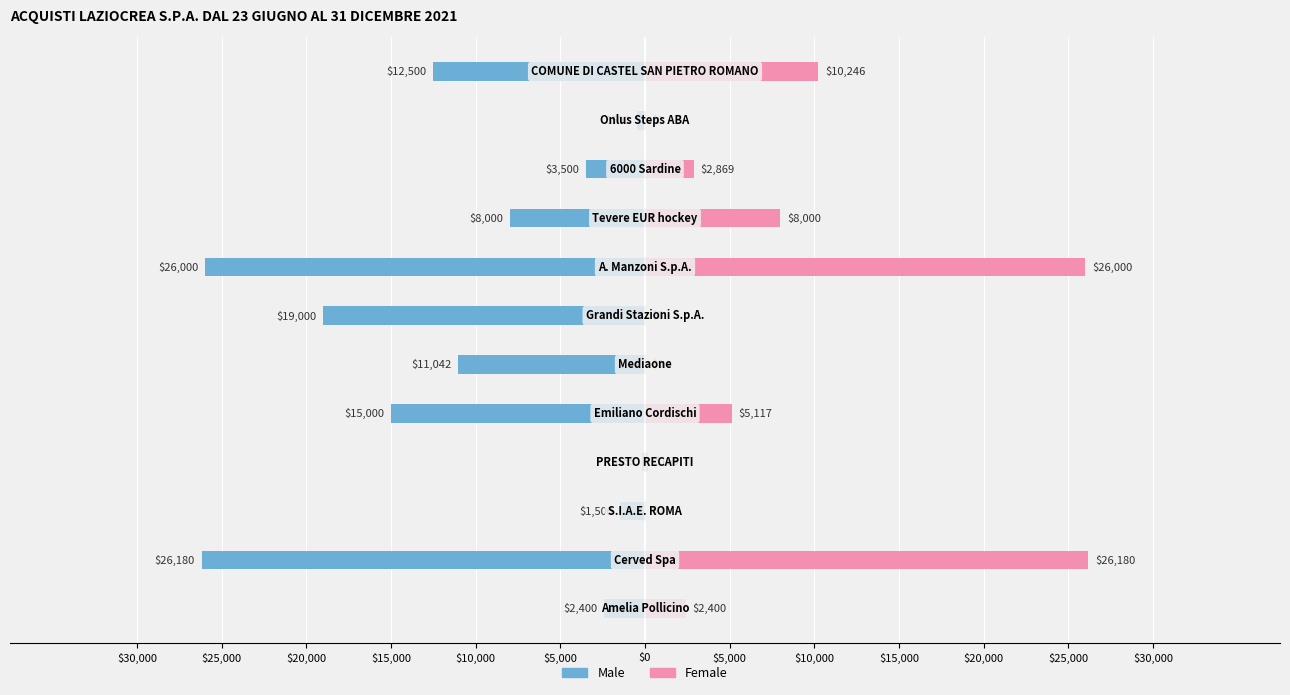

How many bars are there in each group?

2